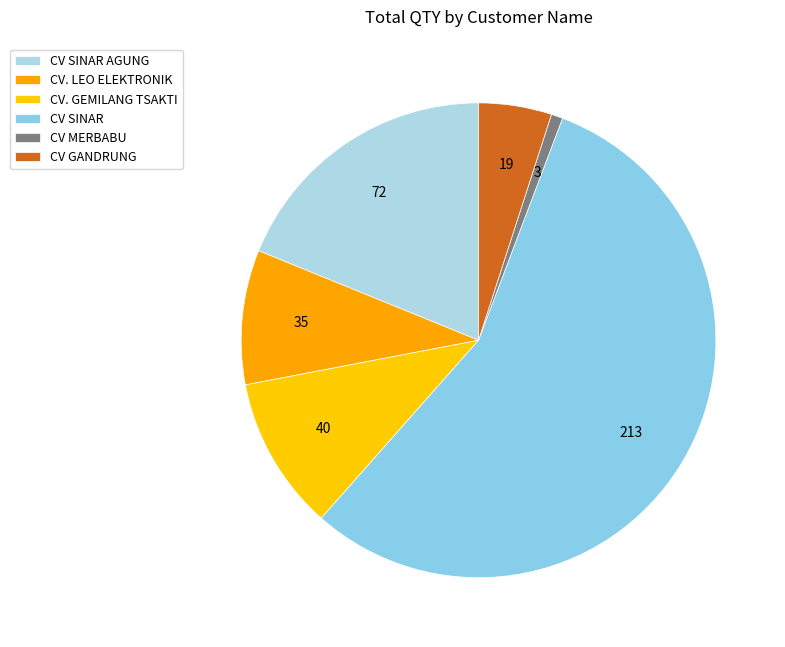

Approximately how many times larger is the value at CV GANDRUNG compared to CV MERBABU?

6.3